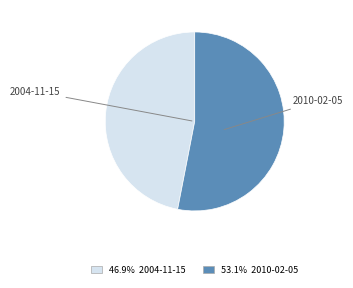

Is there any slice that represents more than half of the pie?

Yes